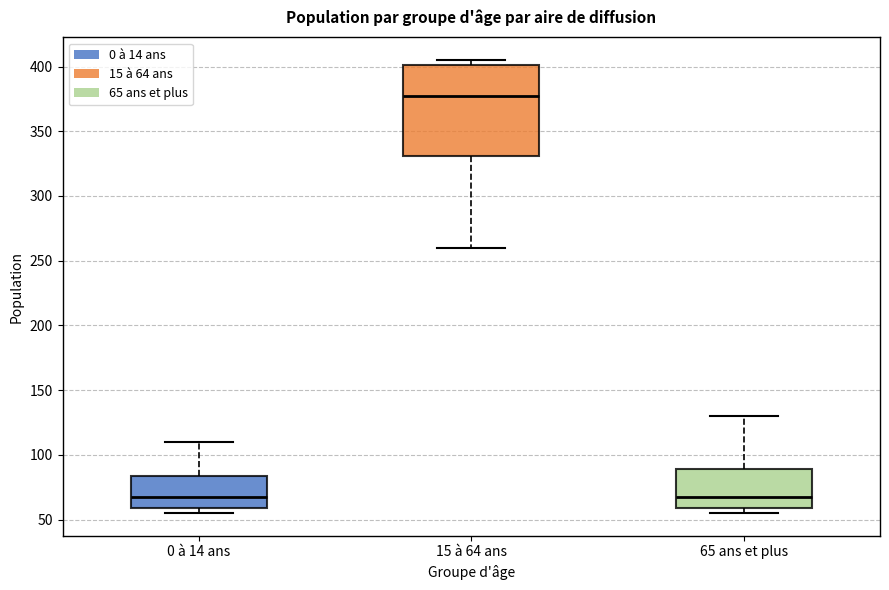

Reading left to right, read every box against the y-axis: the position of its median line, the range the box covers, and the ends of its whiskers. The values are not printed on the chart, so give them approximately, as read against the axis.

0 à 14 ans: median 70, box 60 to 85, whiskers 55 to 110
15 à 64 ans: median 380, box 330 to 400, whiskers 260 to 405
65 ans et plus: median 70, box 60 to 90, whiskers 55 to 130